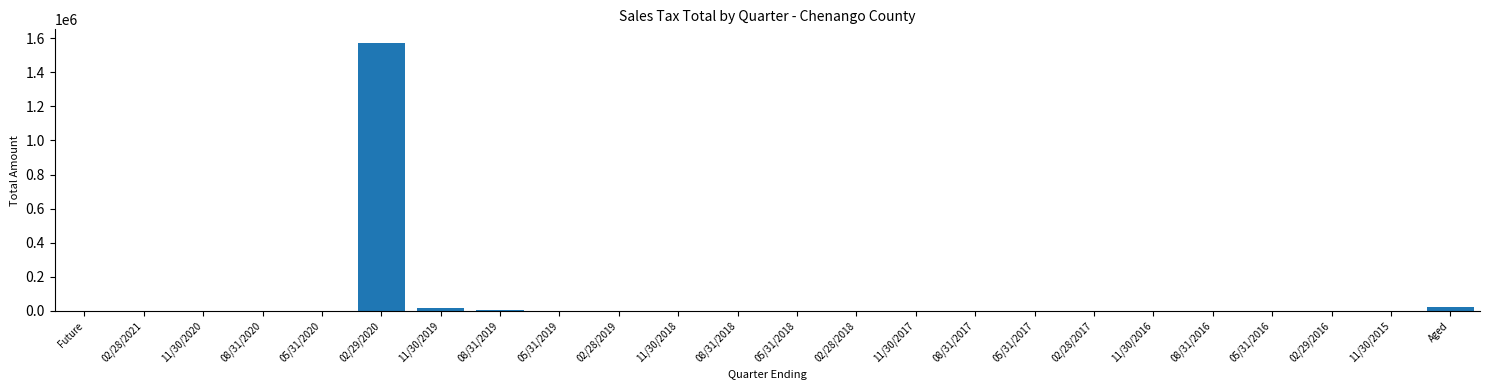

What is the sum of all values?

1623228.6